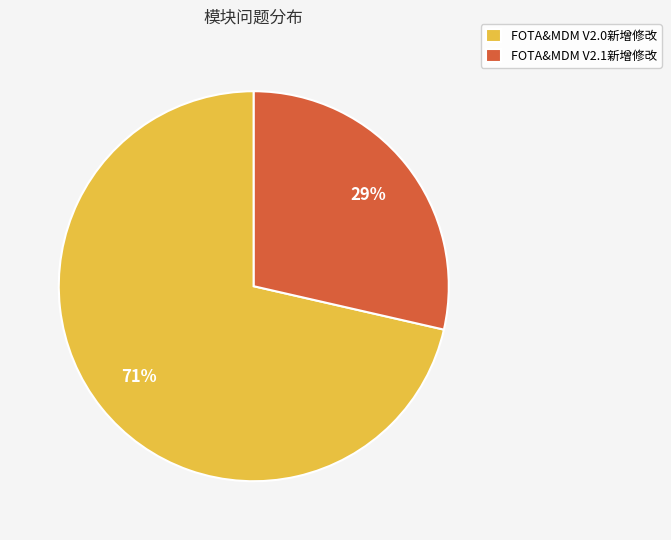

Between FOTA&MDM V2.0新增修改 and FOTA&MDM V2.1新增修改, which is larger?

FOTA&MDM V2.0新增修改